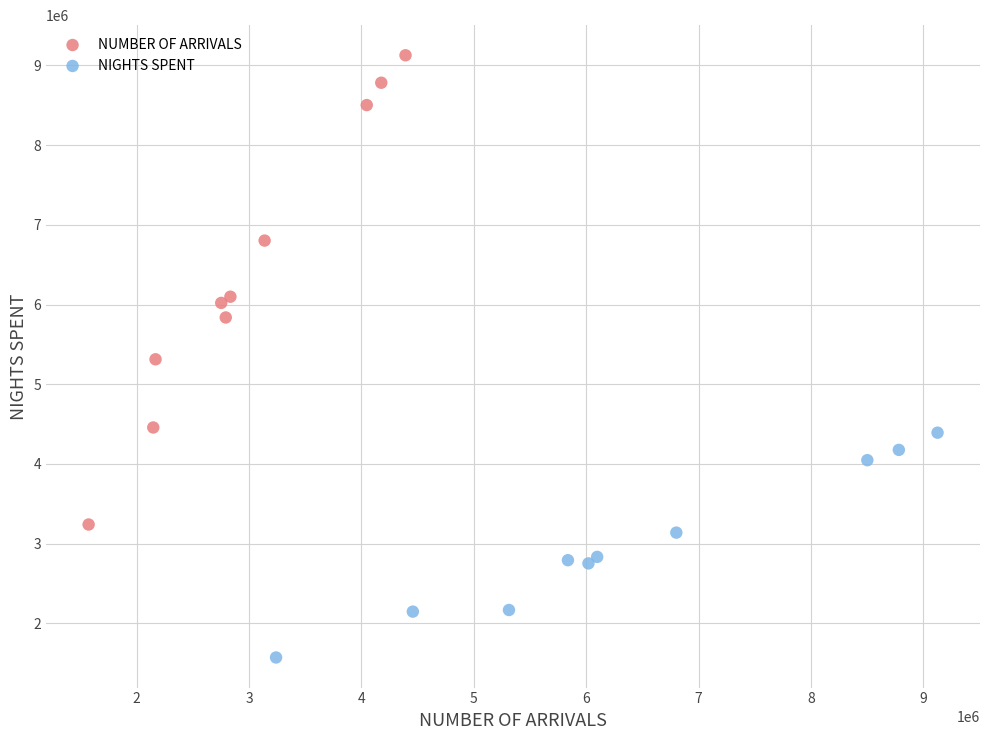

What are all the series names shown in the legend?

NUMBER OF ARRIVALS, NIGHTS SPENT